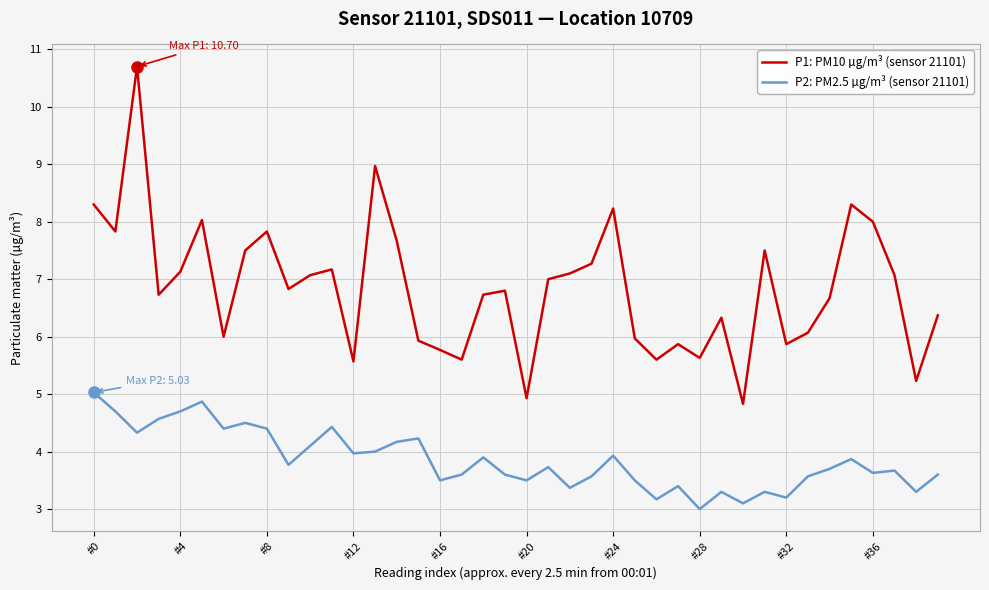

List the series in order of their peak value, lowest first.

P2: PM2.5 µg/m³ (sensor 21101), P1: PM10 µg/m³ (sensor 21101)